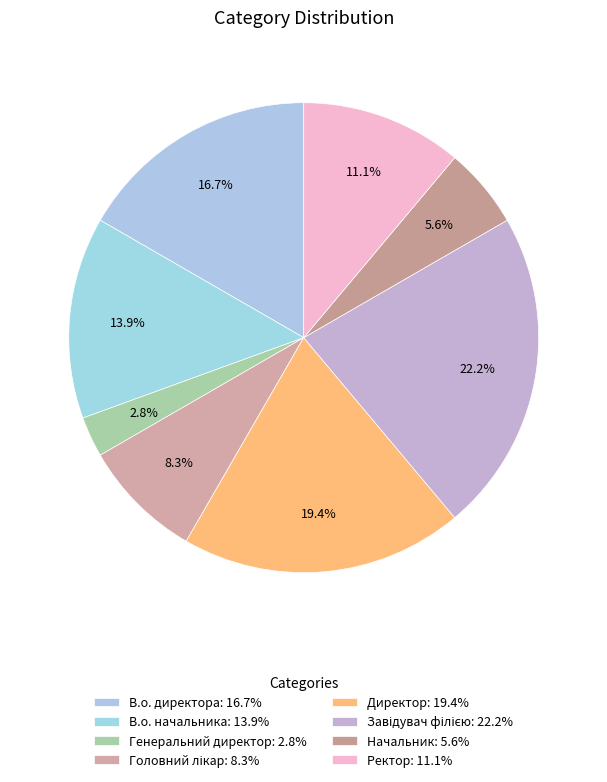

How many segments does this pie chart have?

8